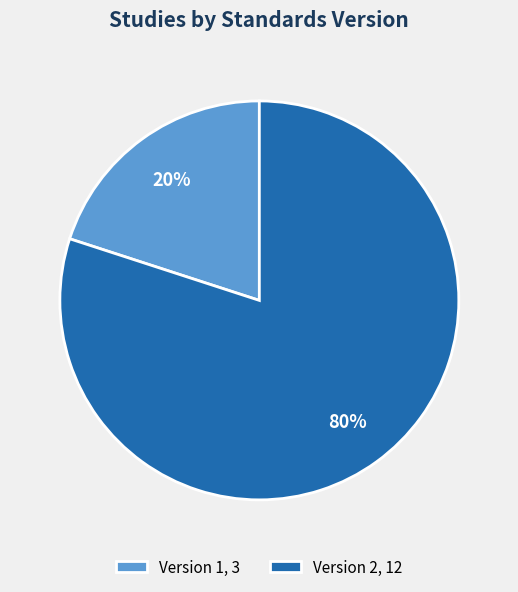

Is there any slice that represents more than half of the pie?

Yes